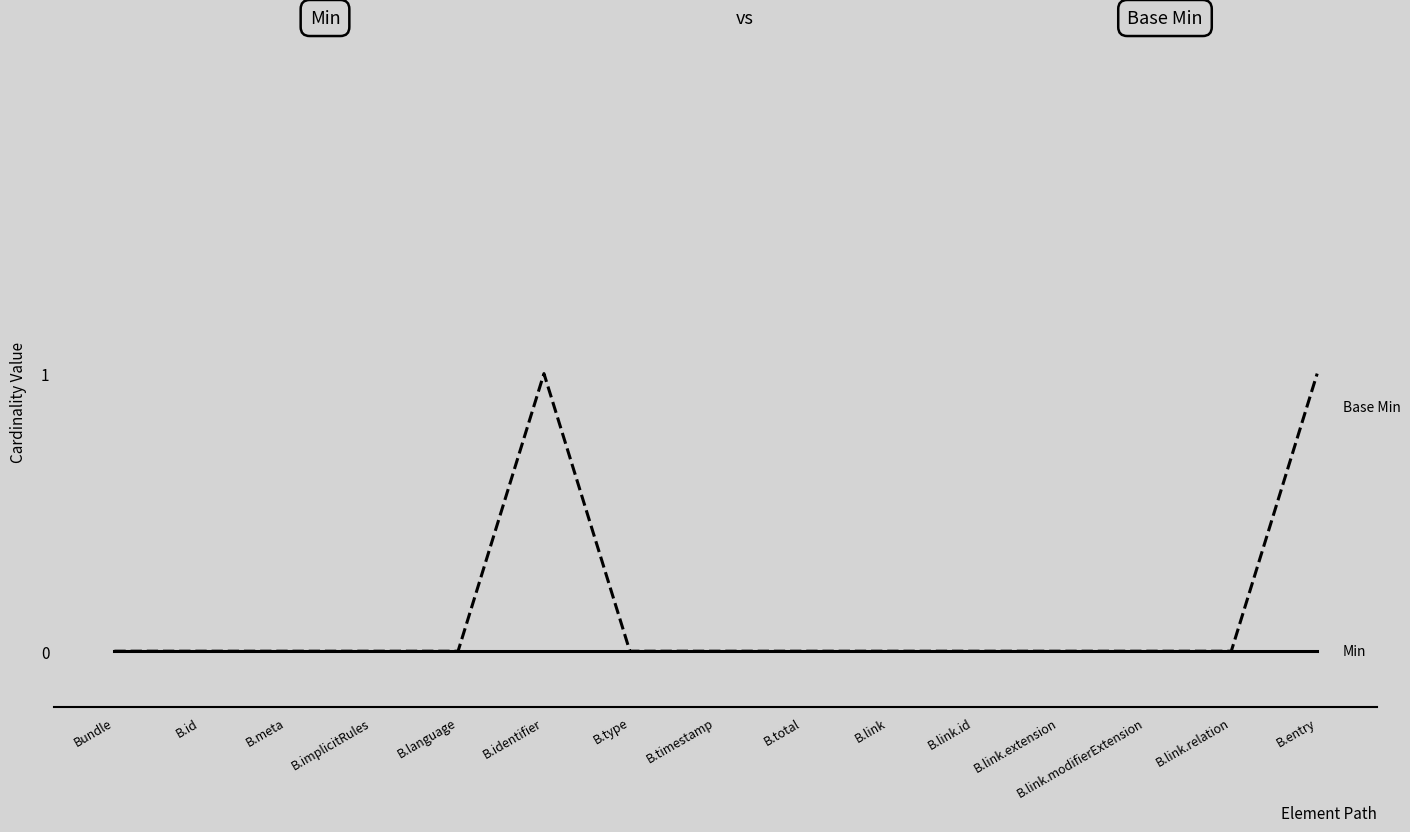

What position from the right is B.meta?

13